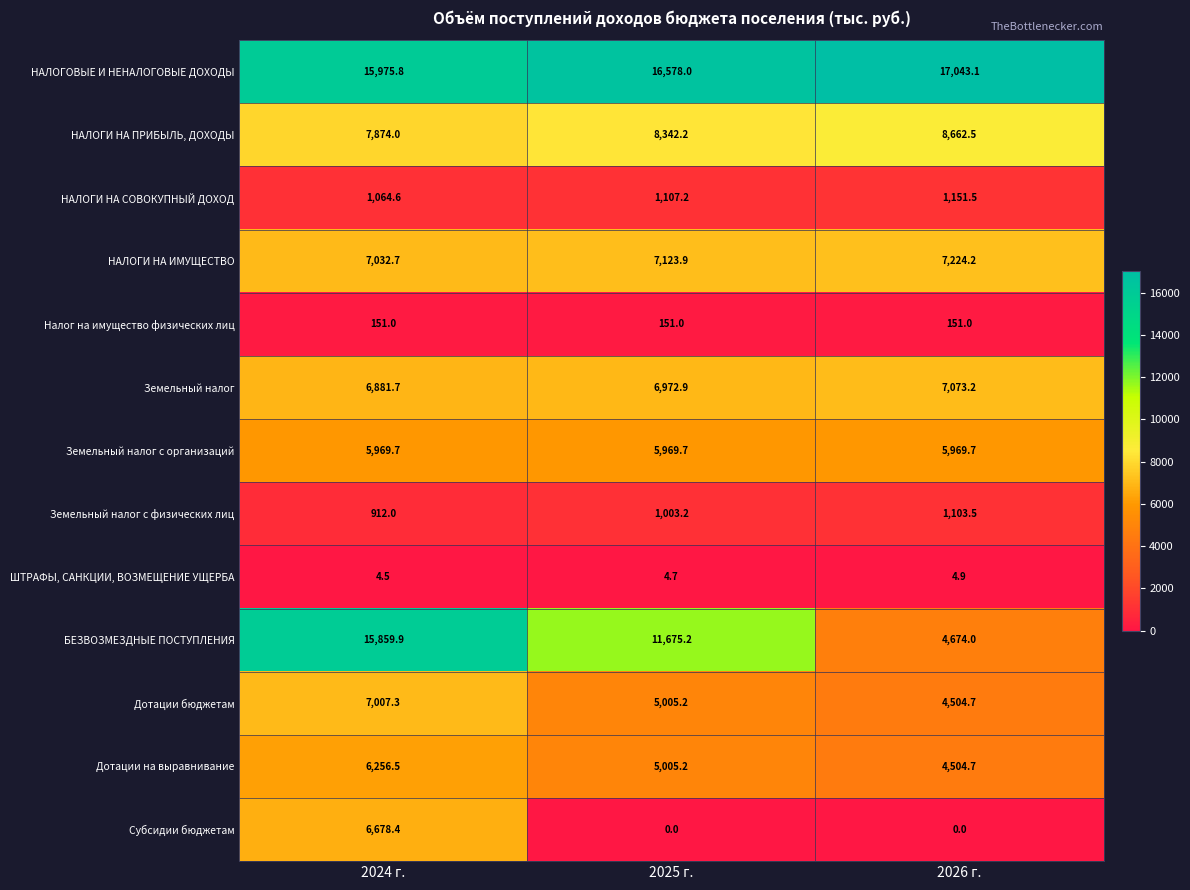

At which label is ШТРАФЫ, САНКЦИИ, ВОЗМЕЩЕНИЕ УЩЕРБА closest to 4?

2024 г.